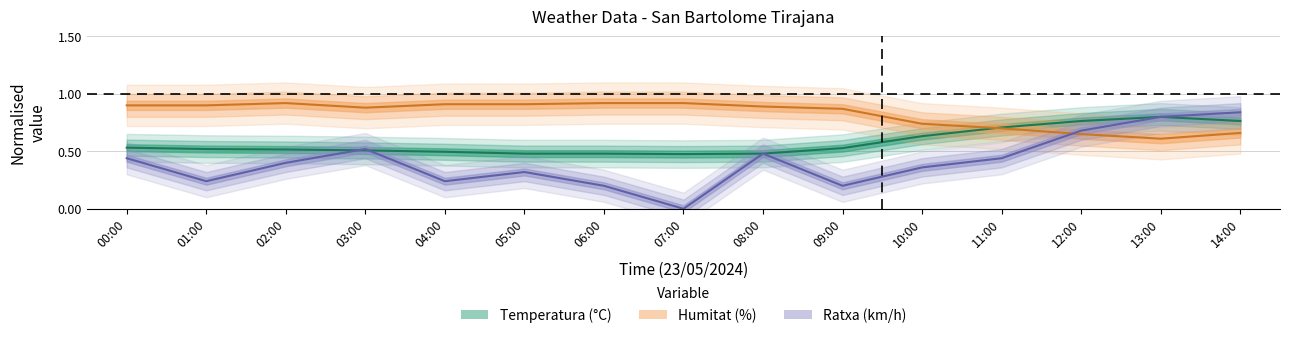

Which series has the widest spread of values?

Ratxa